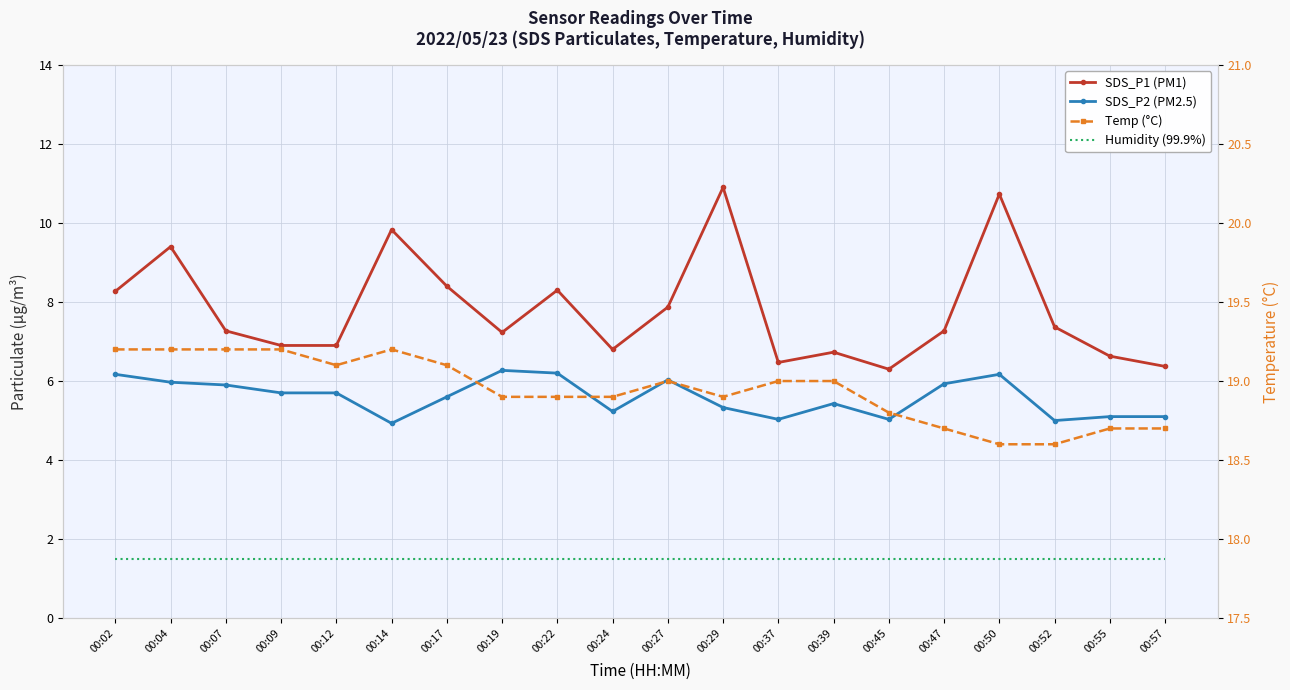

Does the chart have visible grid lines?

Yes